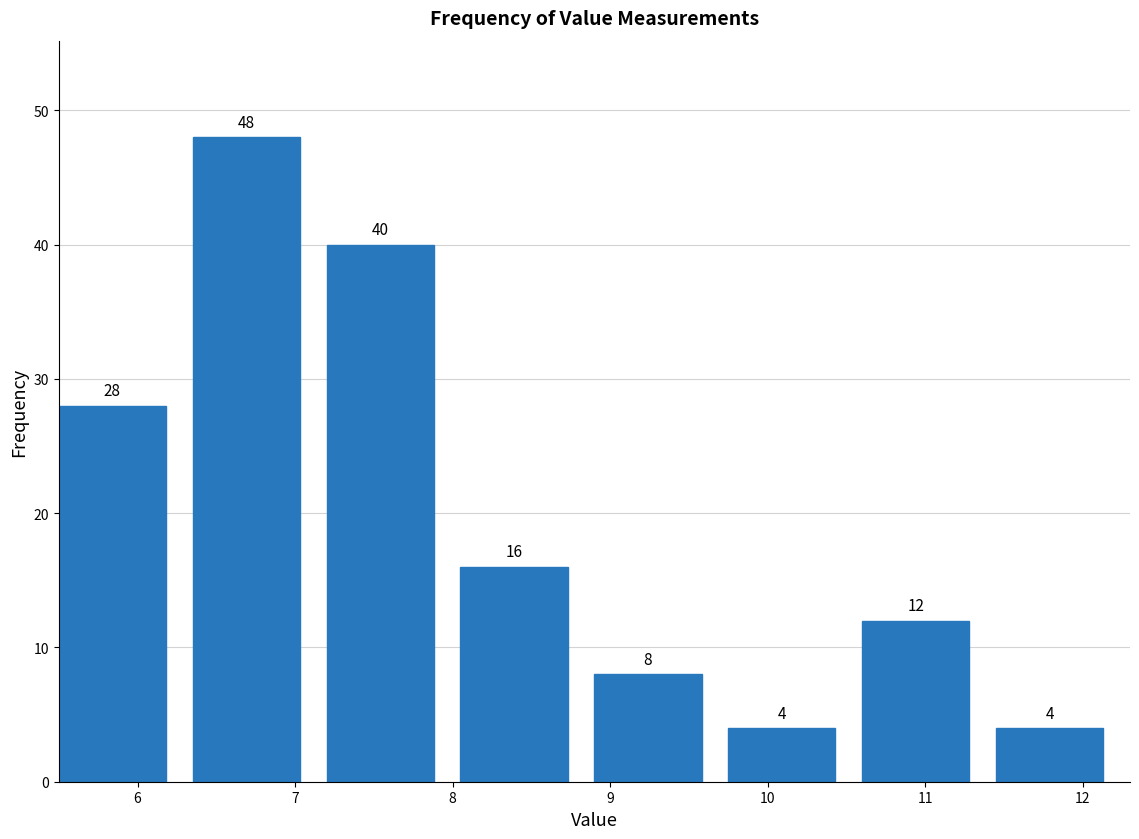

Reading left to right, list every bar in this chart as the range it spans on the x-axis followed by its height. The bar edges are not printed on the chart, so give them approximately, as read against the axis.

5.50 to 6.35: 28
6.35 to 7.20: 48
7.20 to 8.05: 40
8.05 to 8.90: 16
8.90 to 9.75: 8
9.75 to 10.60: 4
10.60 to 11.45: 12
11.45 to 12.30: 4